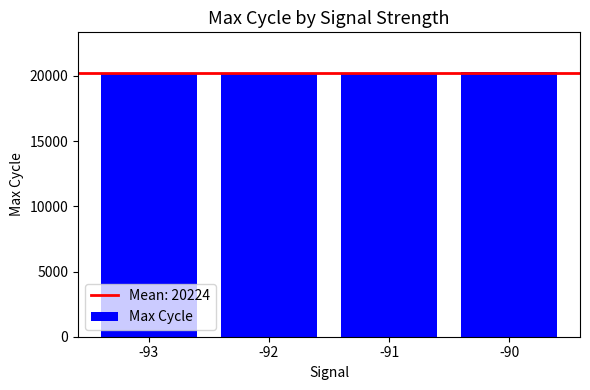

How many values exceed 20239?

2